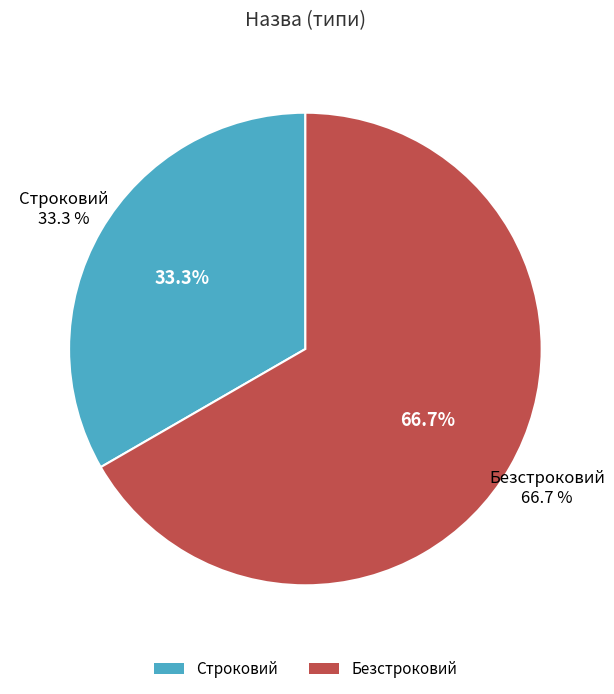

What is the ratio of the value at Безстроковий to the value at Строковий?

2.0